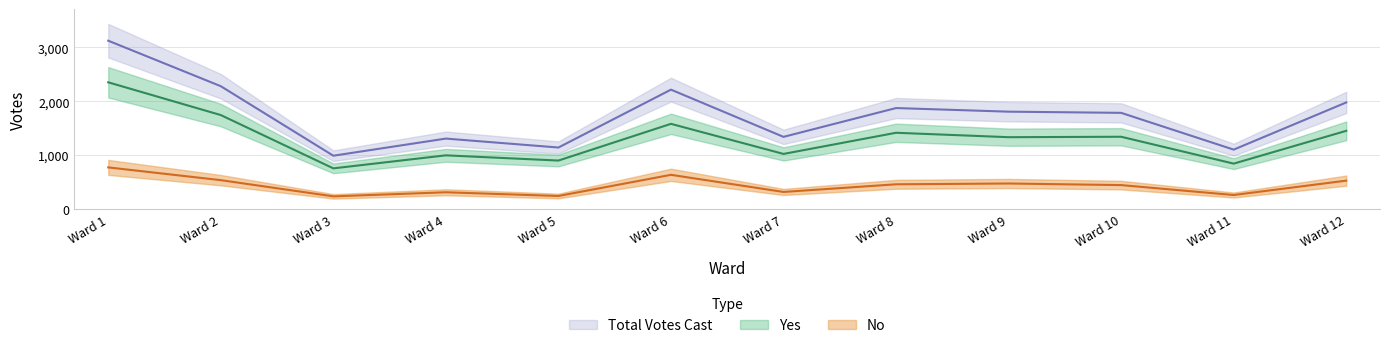

True or false: Total Votes Cast and No cross at least once.

False